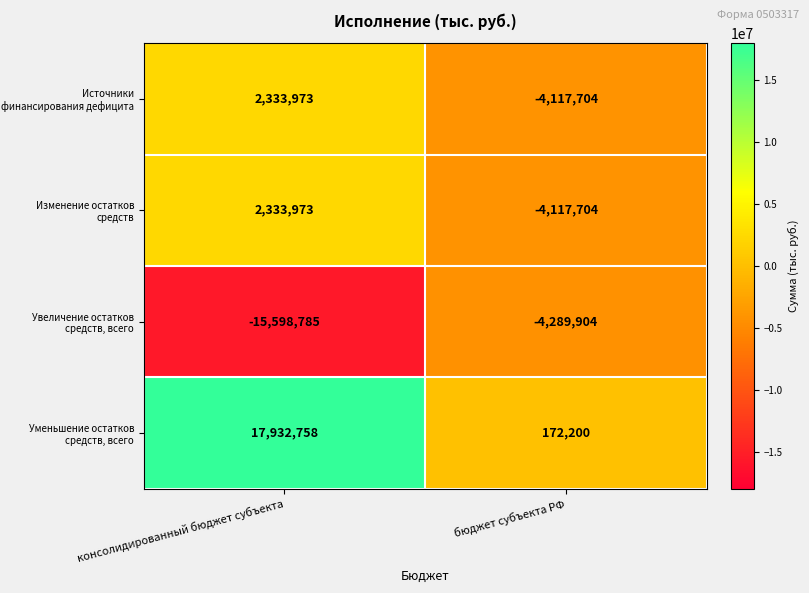

Where is Источники финансирования дефицита nearest to the value -891865?

консолидированный бюджет субъекта